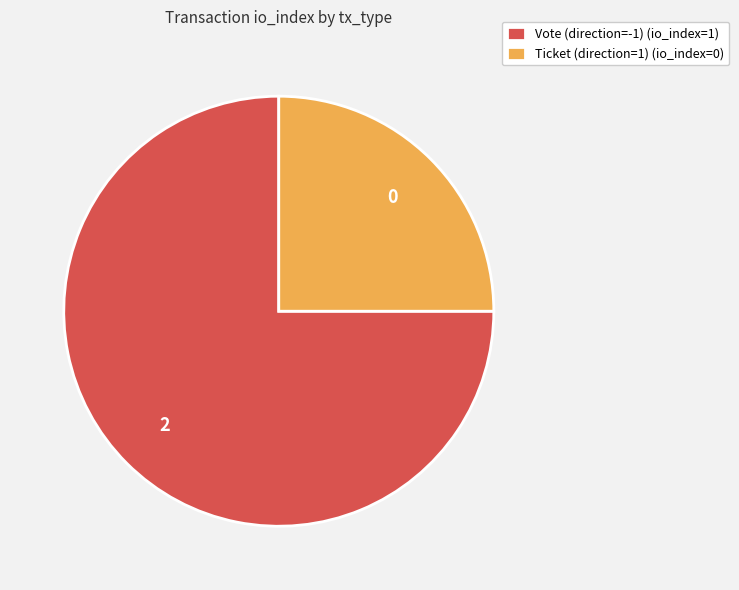

Does Vote (direction=-1) represent more than half of the total?

Yes